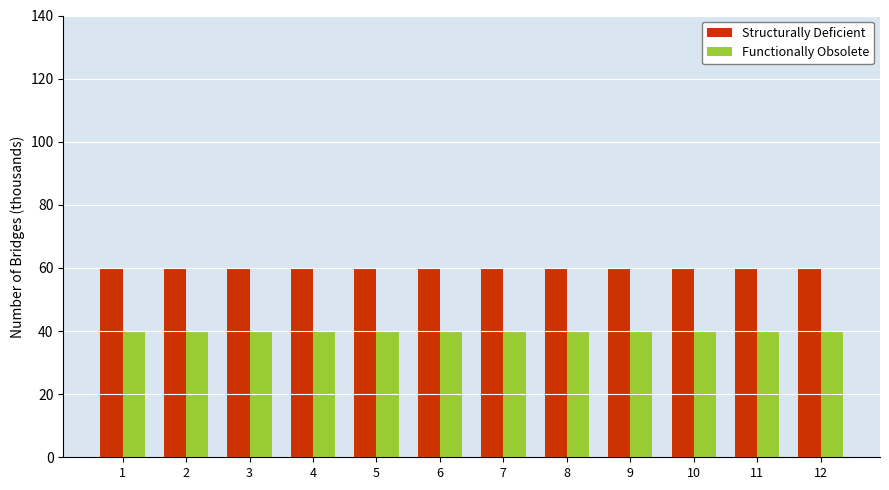

What is the sum of all Structurally Deficient values?

720